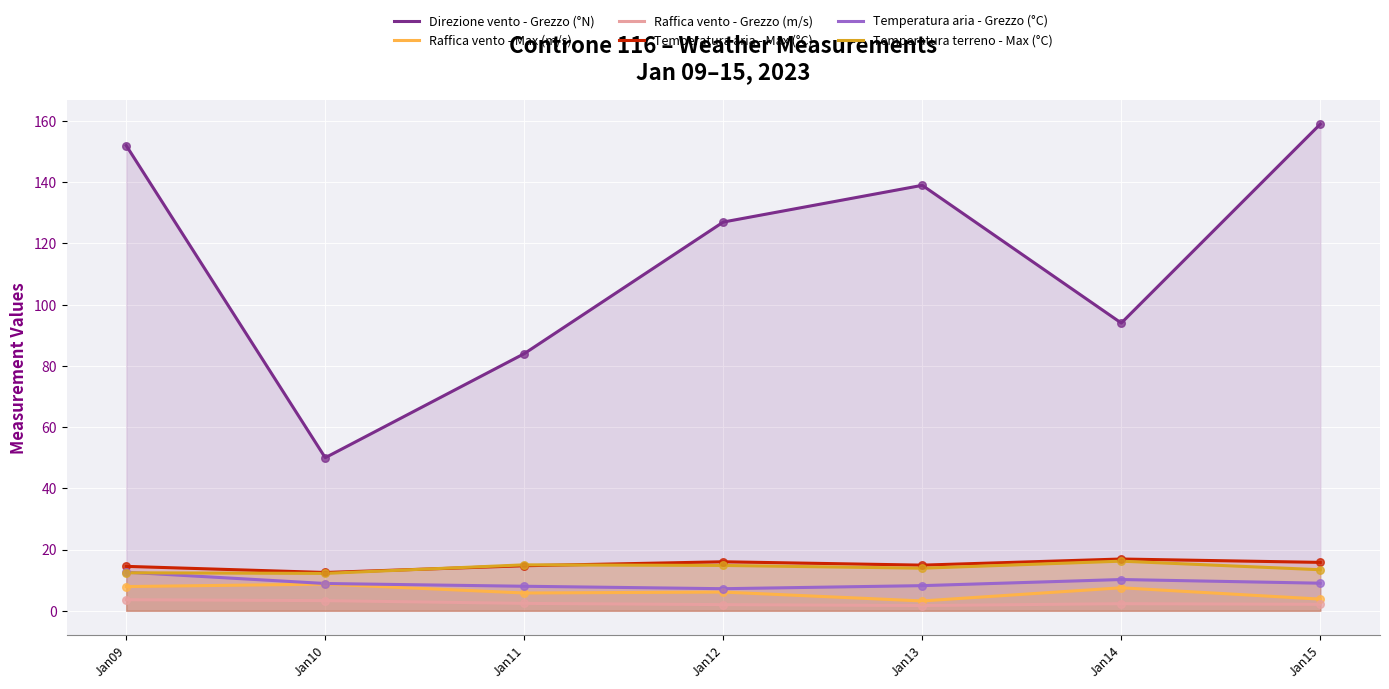

Which series contains the lowest Y value?

Raffica vento - Grezzo (m/s)